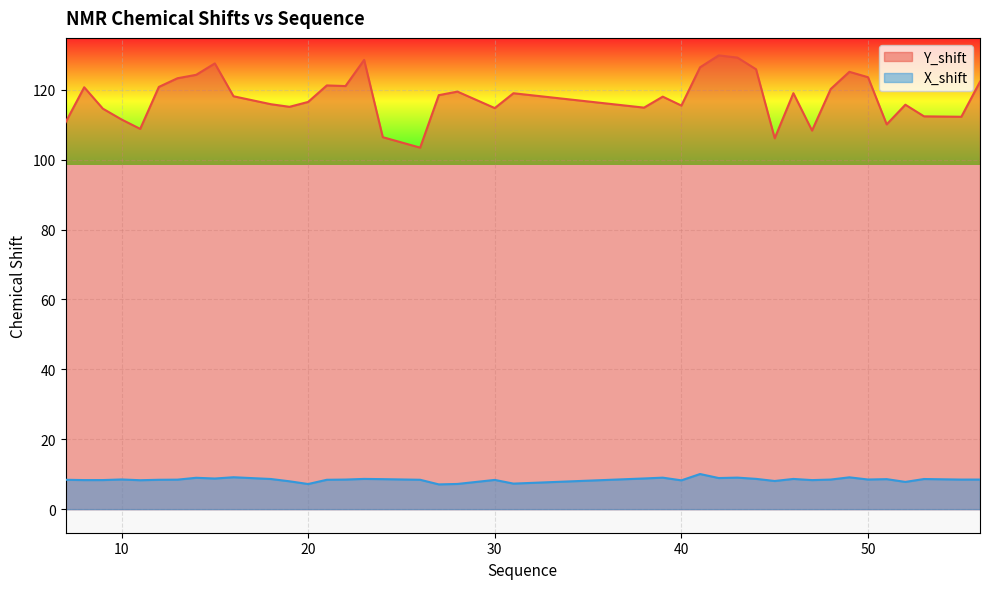

What is the sum of the Y_shift values at 40 and 44?

241.4